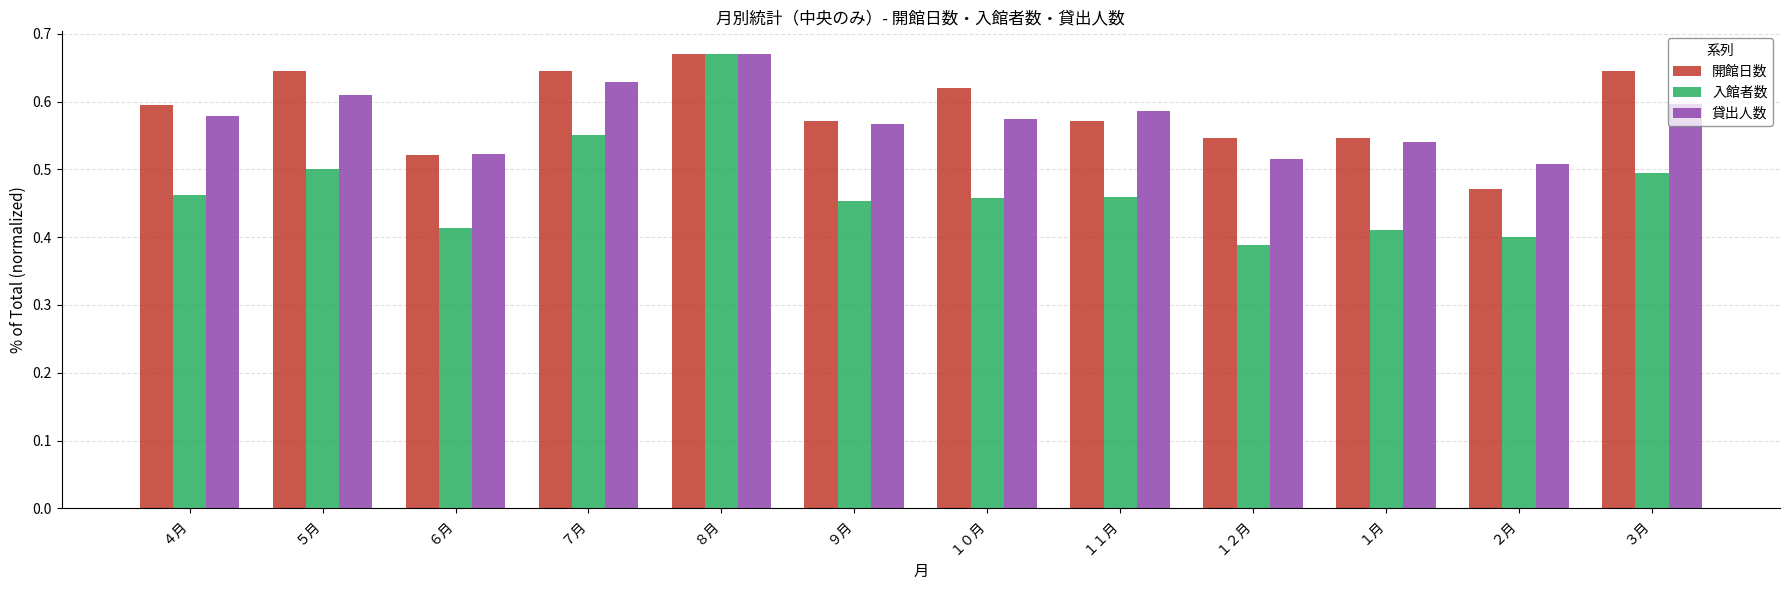

Which category has the lowest value in the 開館日数 series?

２月